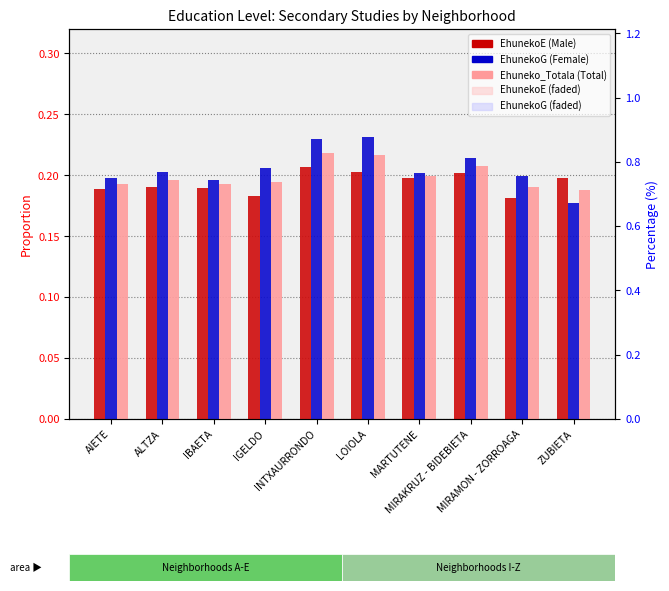

Which series has the largest total across all categories?

EhunekoG (Female)